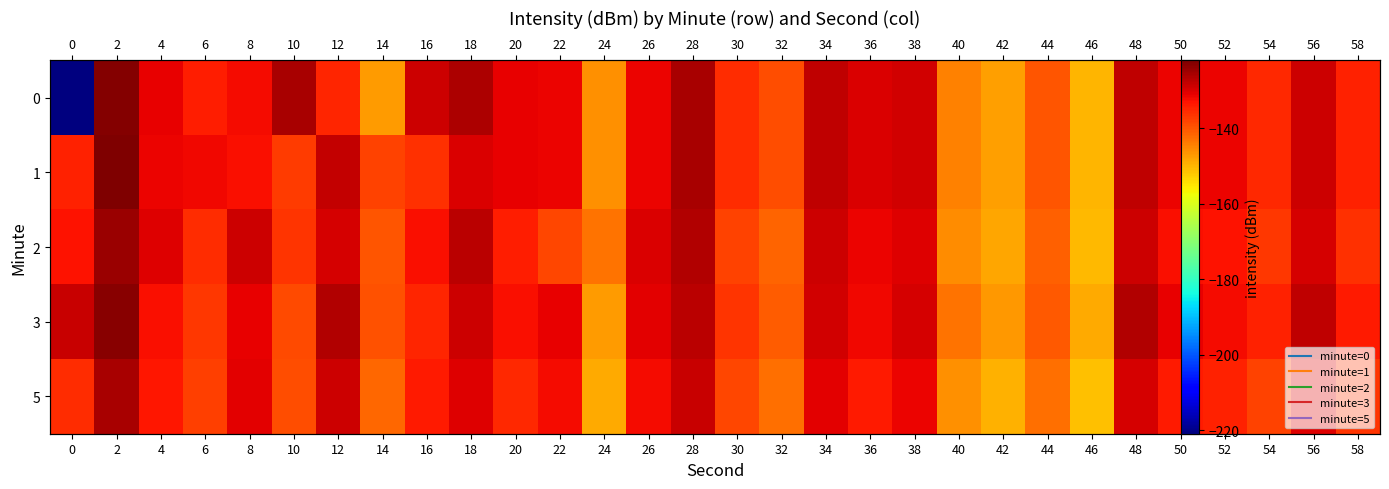

What value does the 2 series have at 10?

-136.4